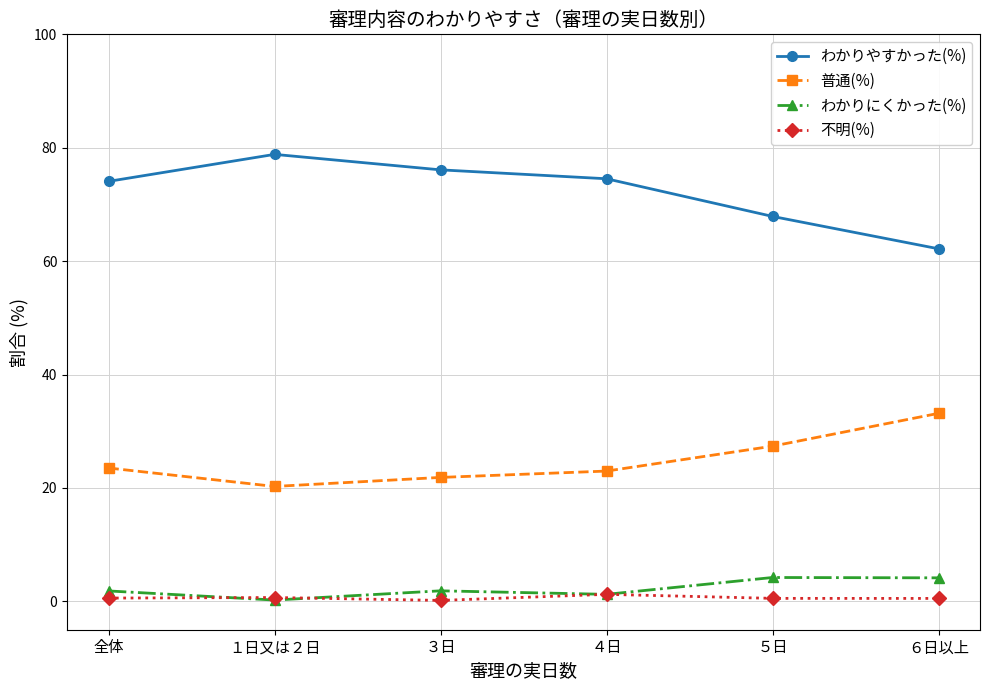

How many interior local peaks does the わかりやすかった(%) series have?

1